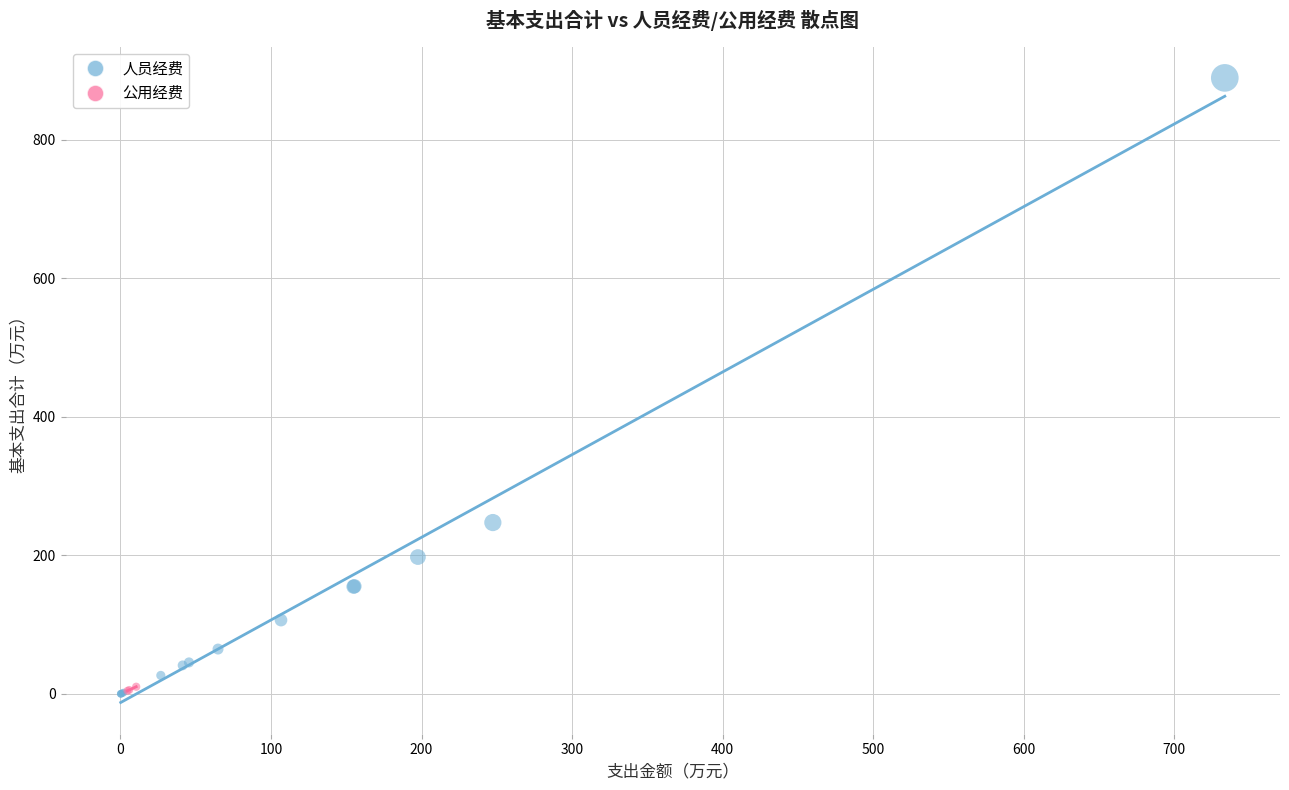

Which series has the largest Y range (max minus min)?

人员经费